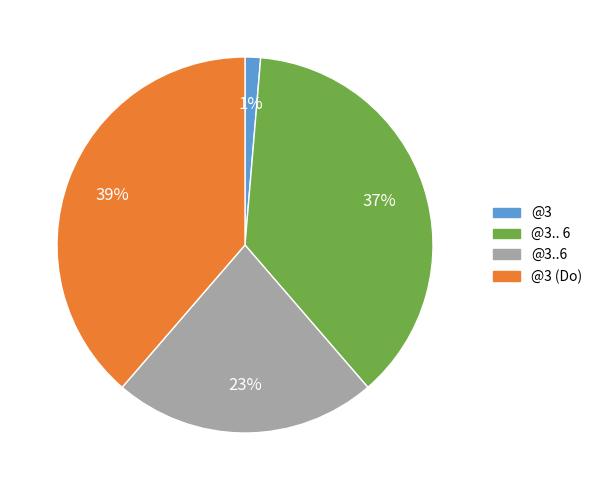

To the nearest percent, what is the average slice percentage?

25%